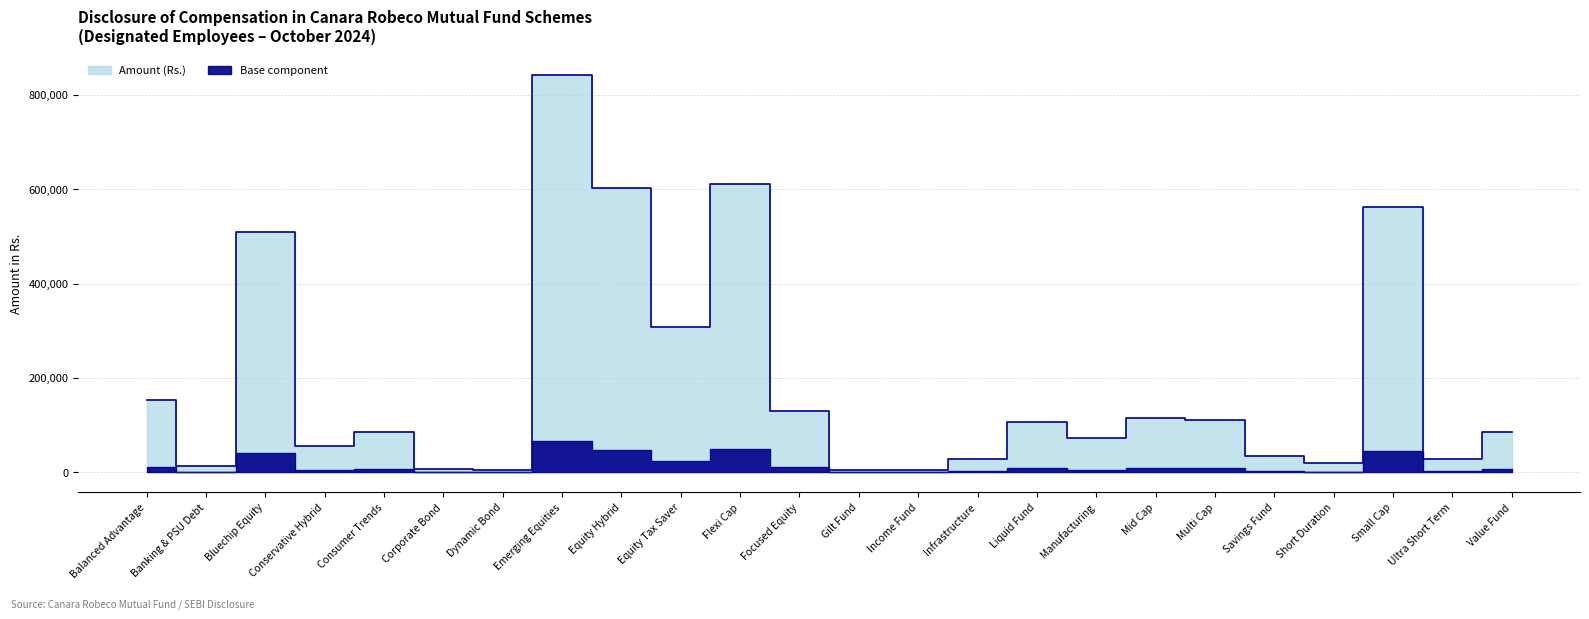

Which category has the highest value across all series?

Emerging Equities